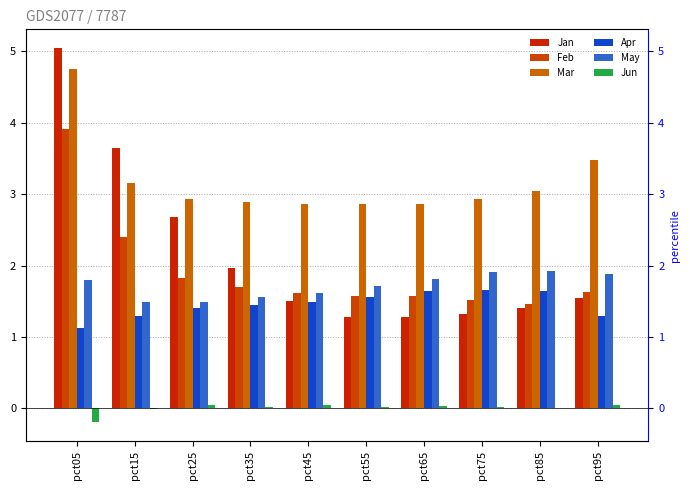

Which label corresponds to the smallest value in the chart?

pct05